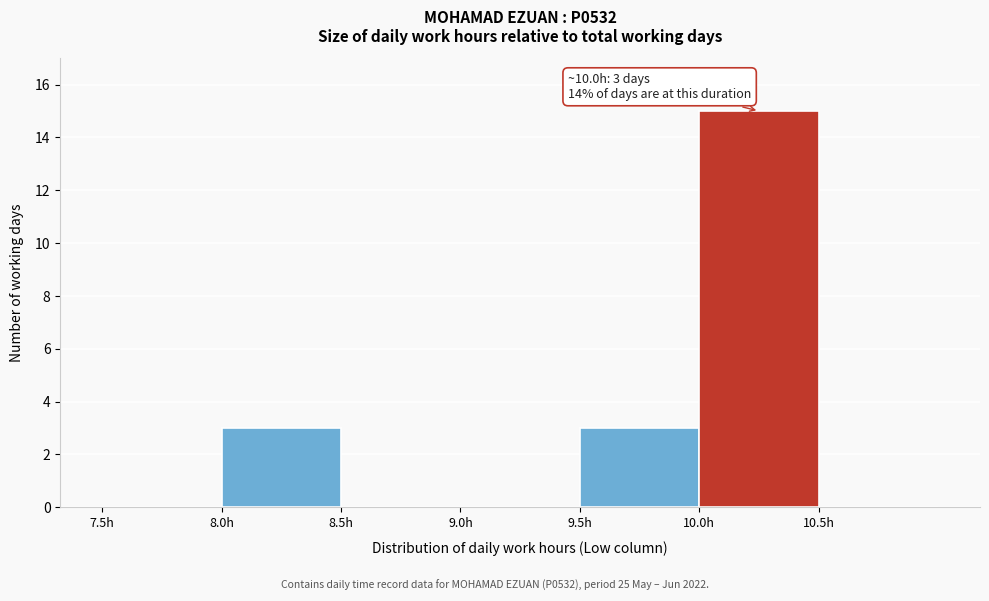

Which range on the x-axis has the tallest bar?

10.0 to 10.5